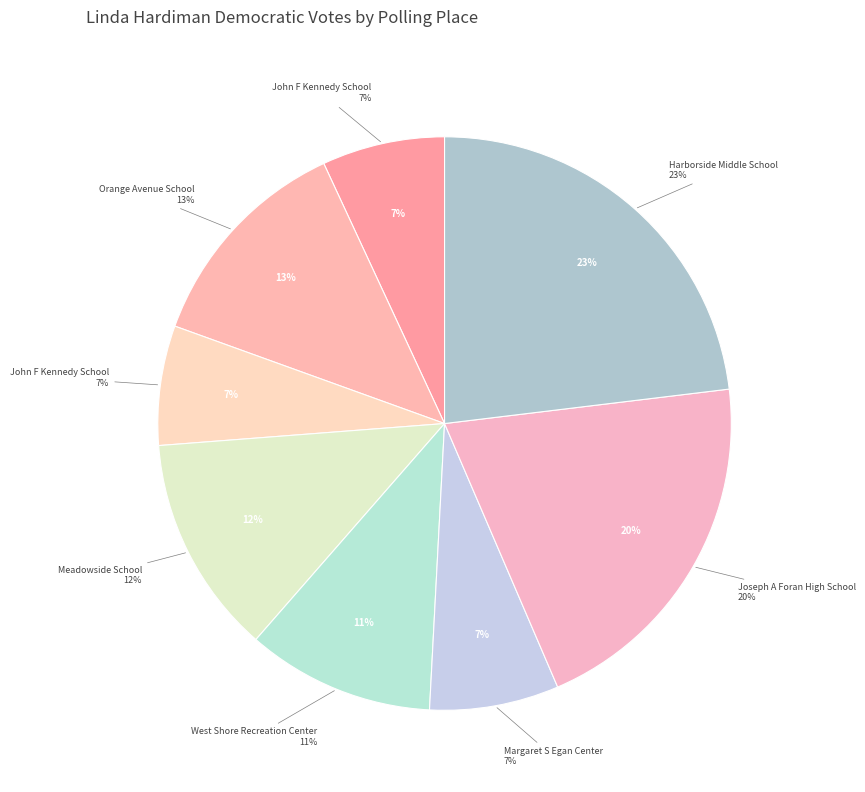

Is it true that 1-2-Orange Avenue School is 13% of the pie?

True